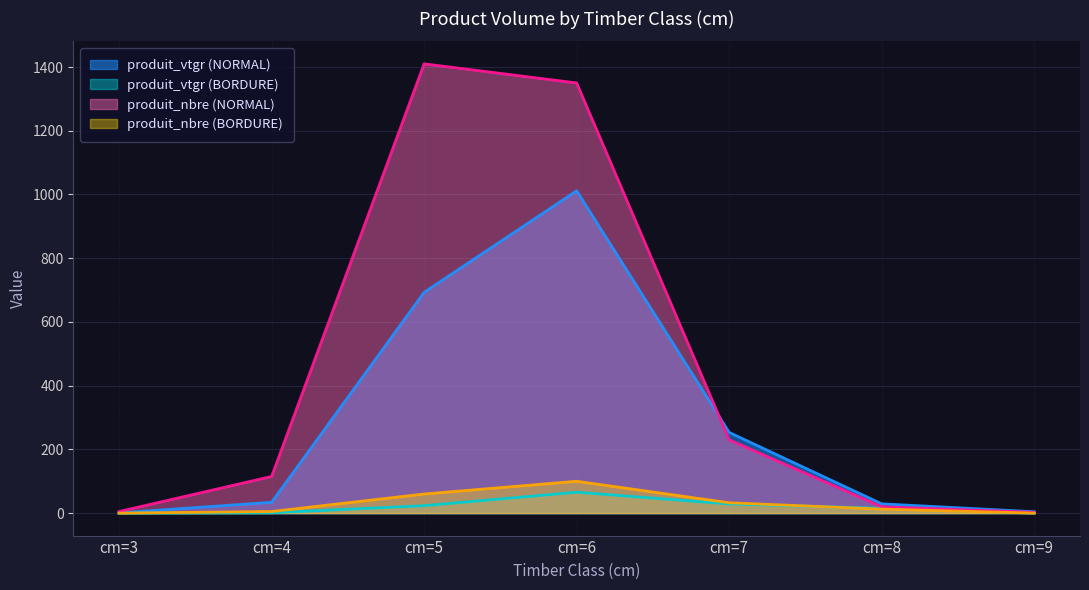

What is the sum of all produit_vtgr (NORMAL) values?

2026.1